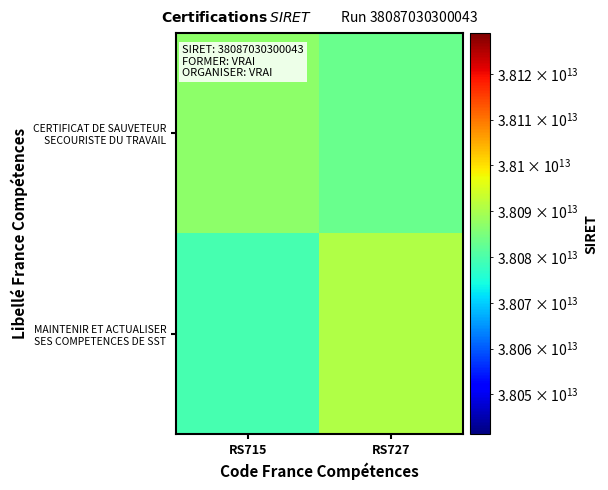

At how many categories does at least one series exceed 38088492803981?

1